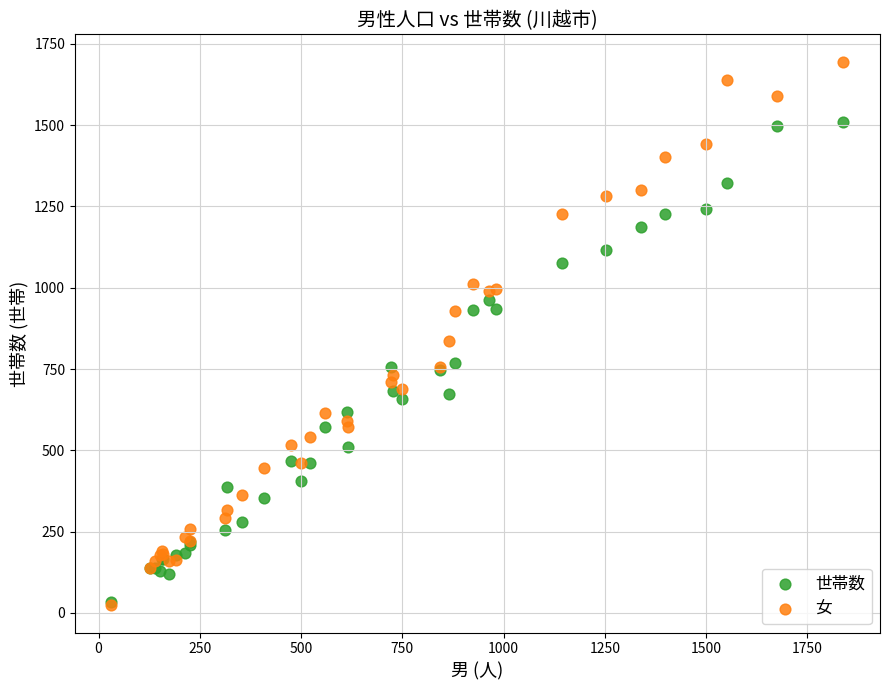

In the 女 series, what Y value is closest to 859?

836